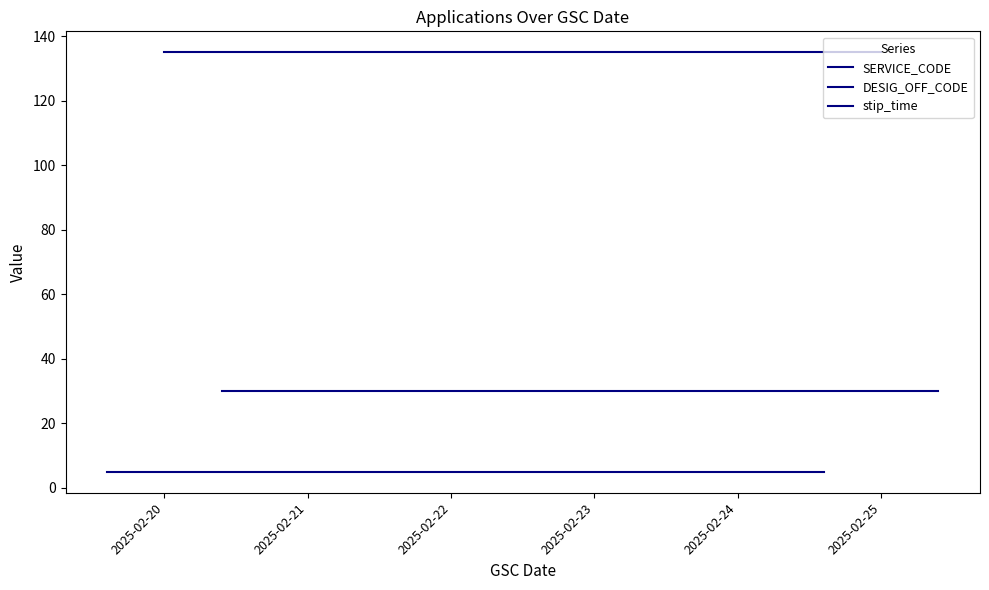

What is the spread (max minus min) of values at 6?

130